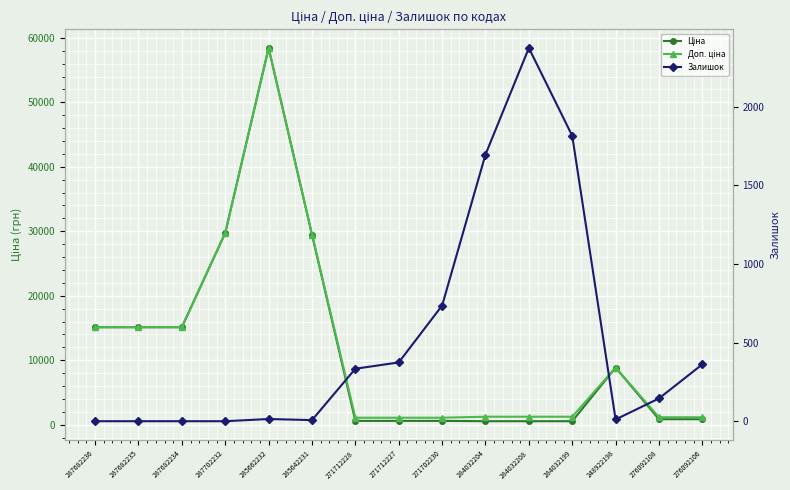

What is the greatest value displayed?

58426.5